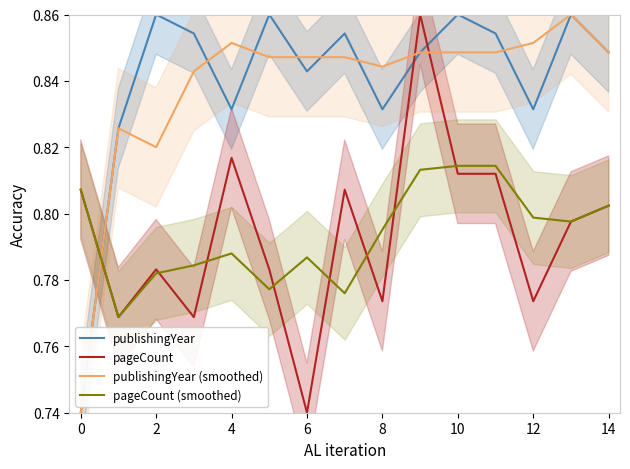

The publishingYear series shows 1.3 at 14. True or false?

False